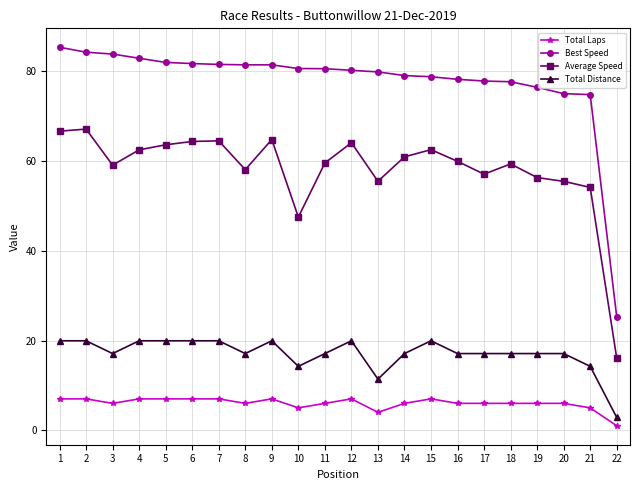

Where is Average Speed nearest to the value 41?

10